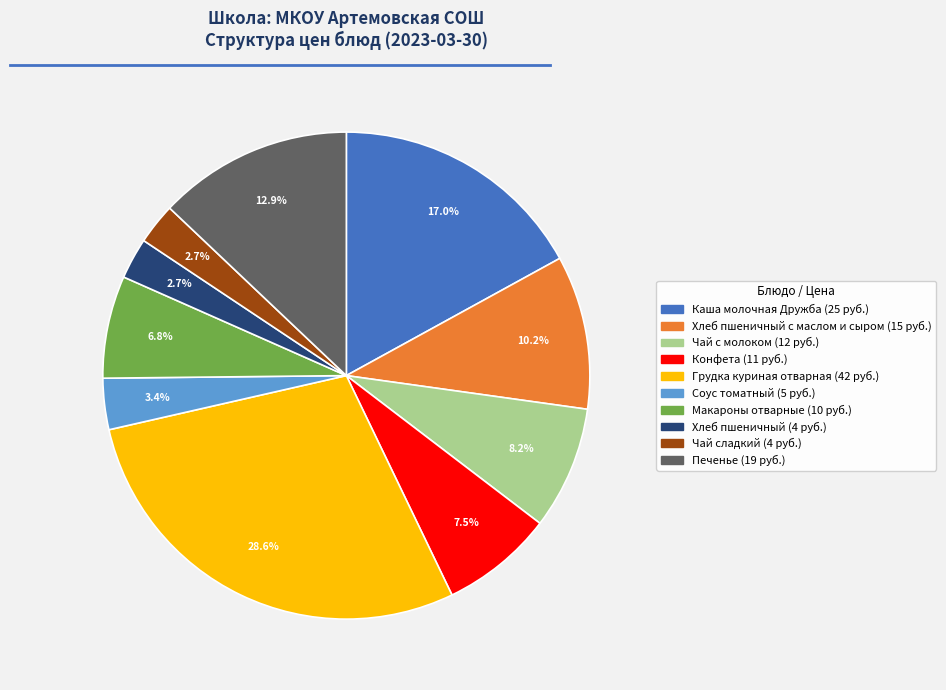

Does any single category account for the majority?

No